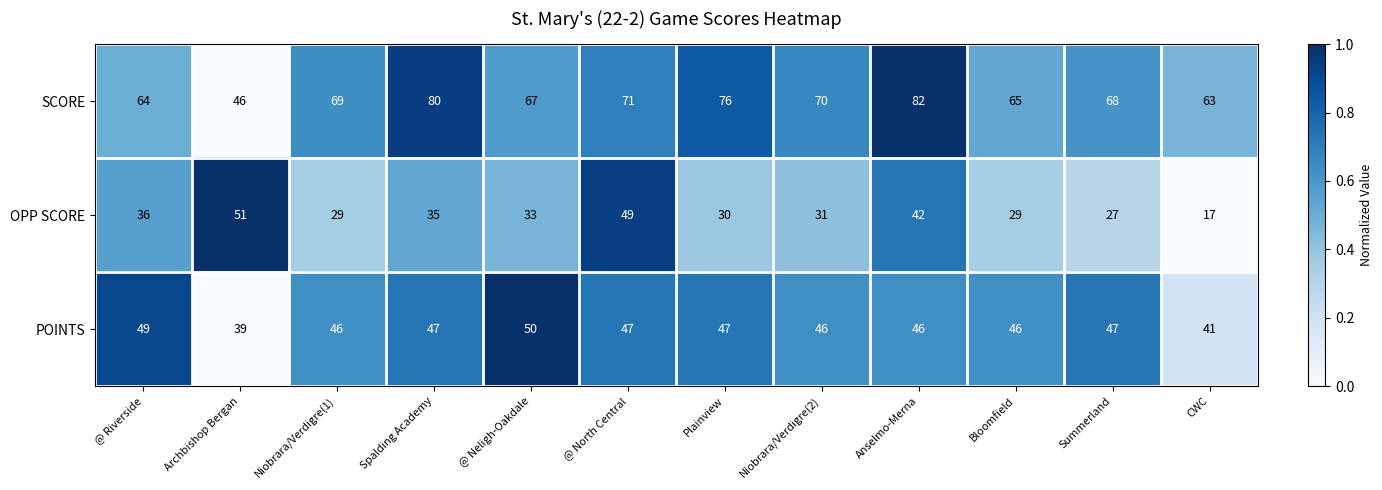

What is the difference between the highest and lowest values at @ Neligh-Oakdale?

34